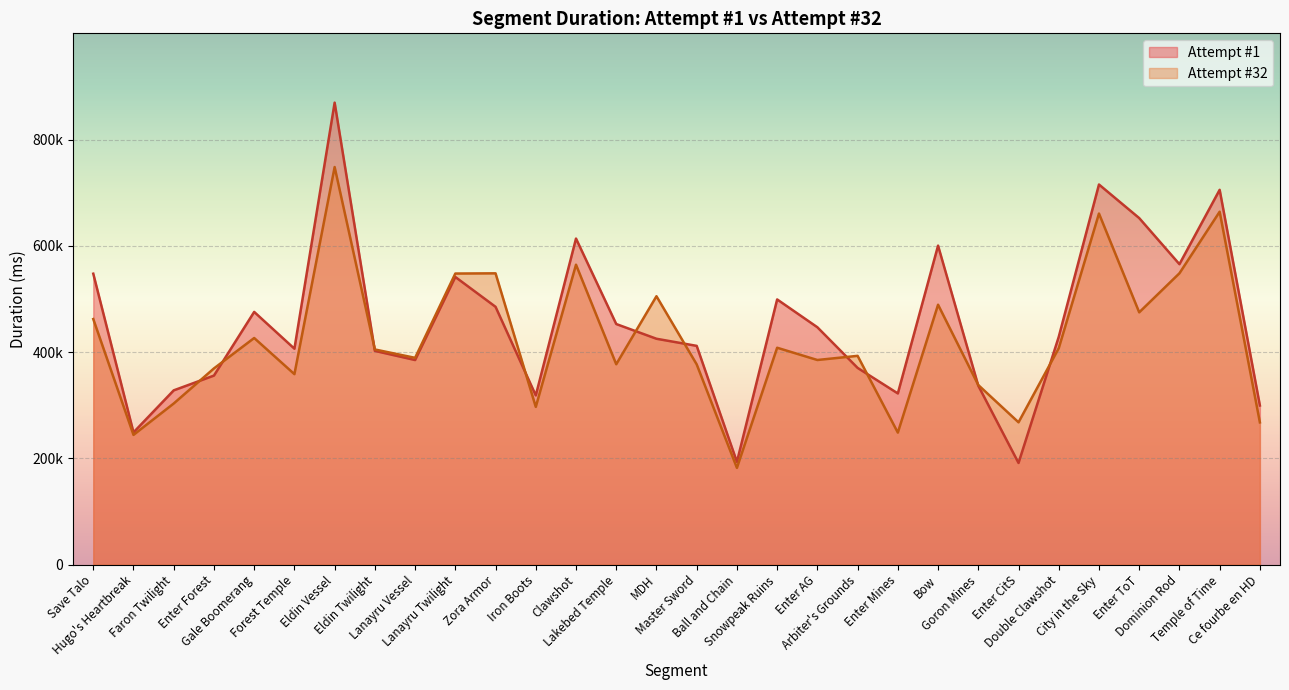

What are all the series names shown in the legend?

Attempt #1, Attempt #32